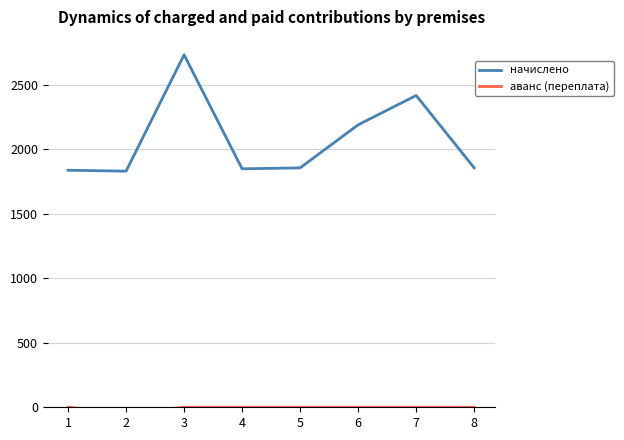

What is the difference between the maximum and second lowest values in the начислено series?

894.5